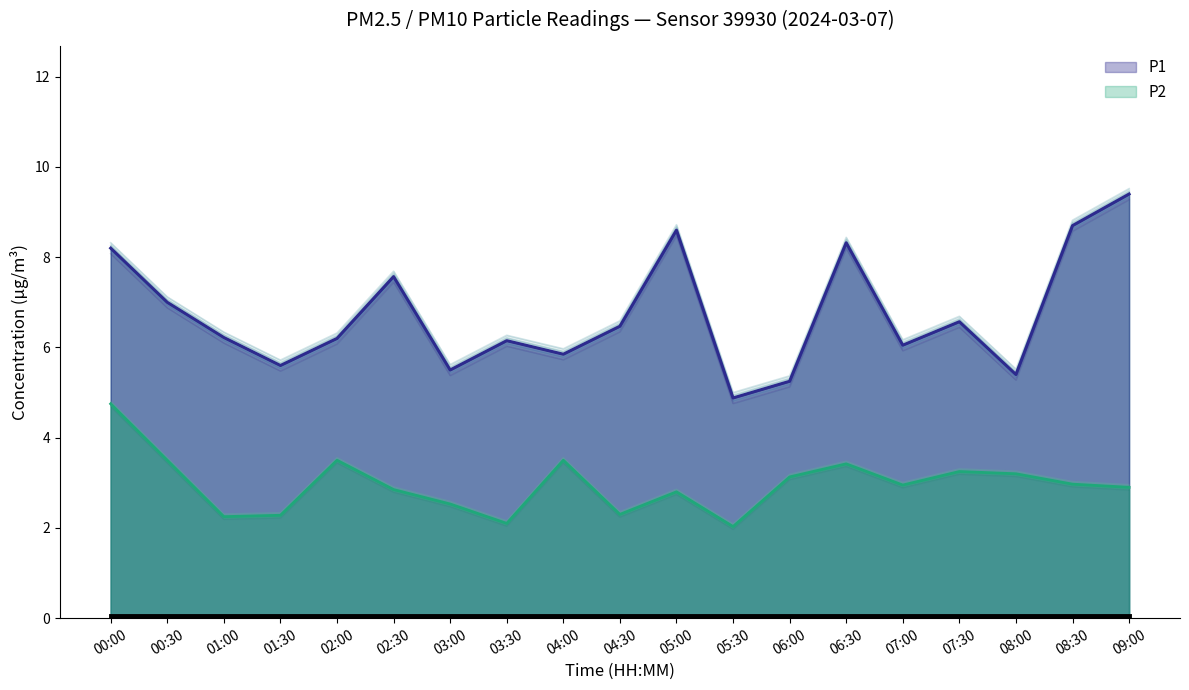

Where does the P1 series first go above 6?

00:00